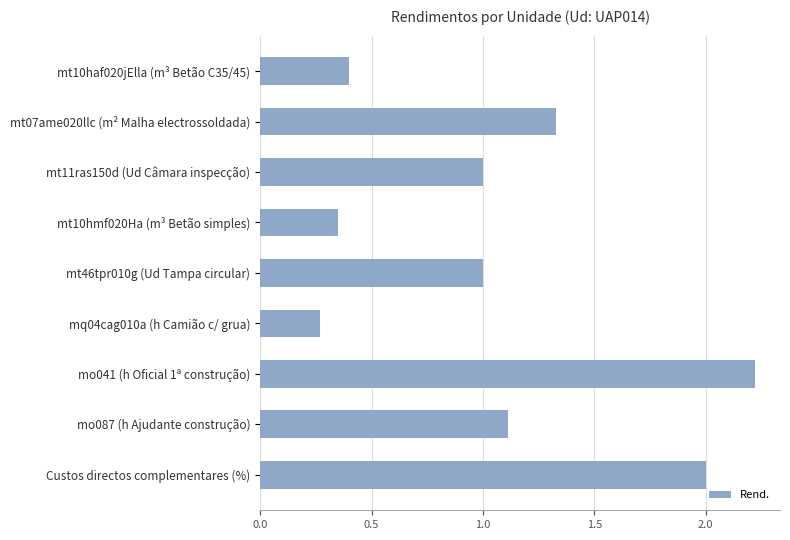

What is the approximate value at mt11ras150d (Ud Câmara inspecção)?

1.0